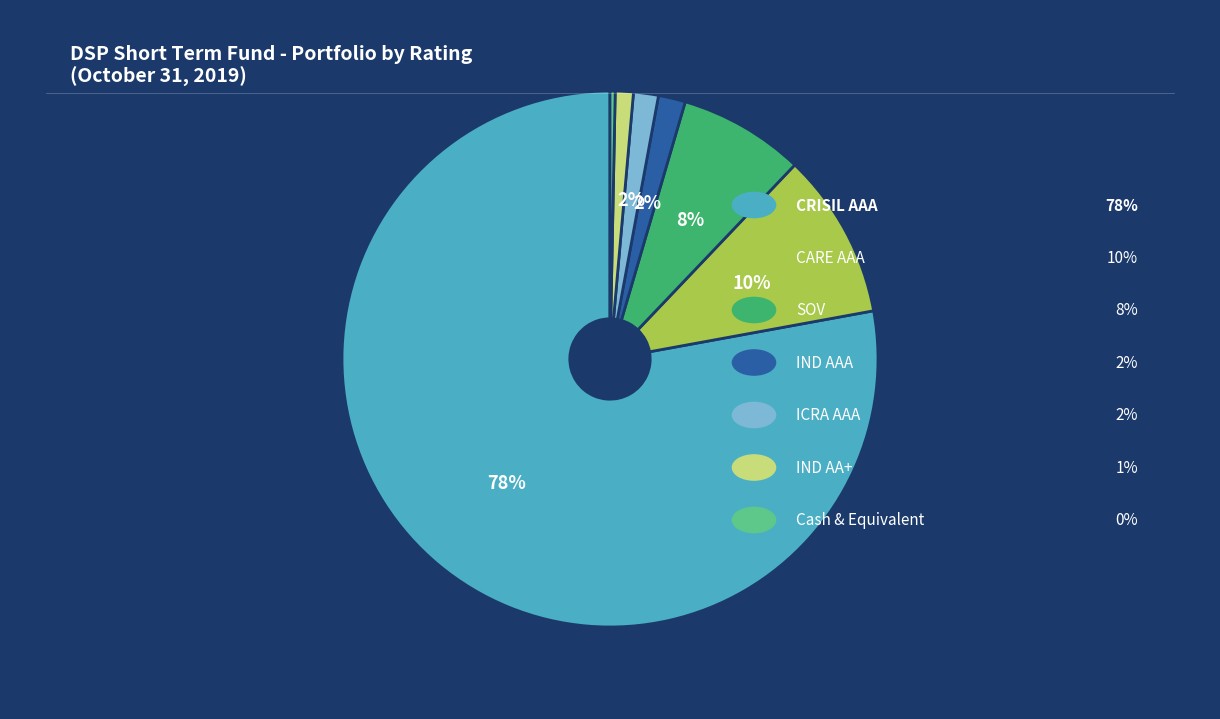

To the nearest percent, what is the average slice percentage?

14%